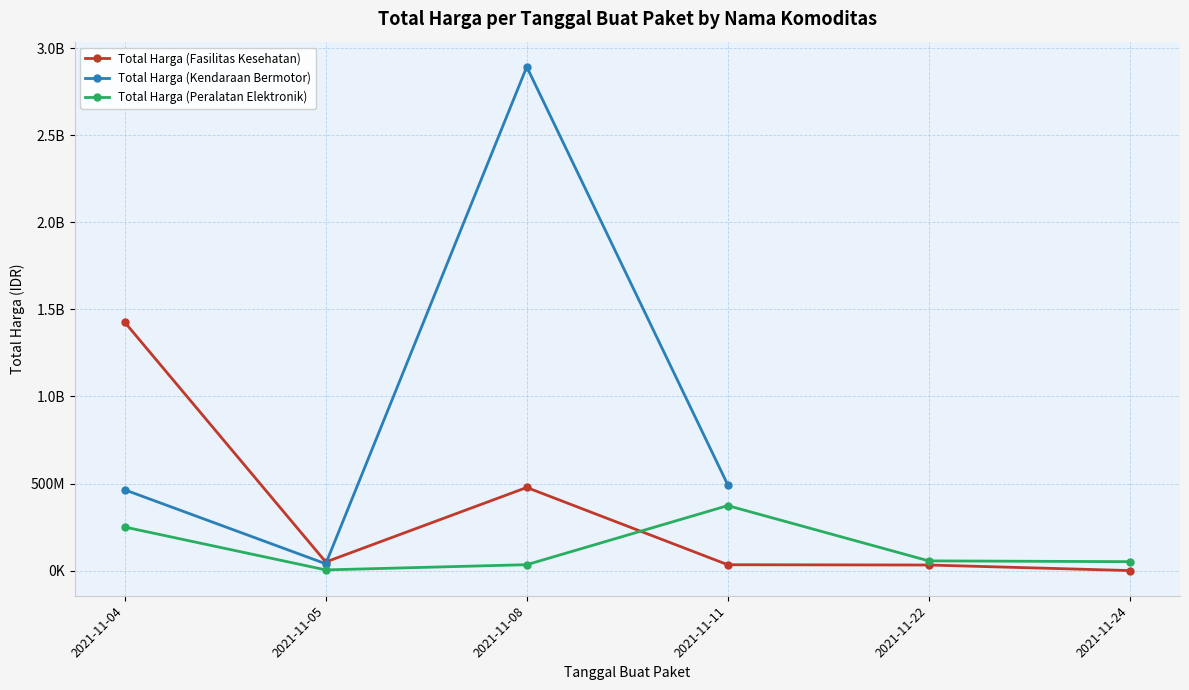

The value of Total Harga (Fasilitas Kesehatan) at 2021-11-05 is 30100702.1. True or false?

False